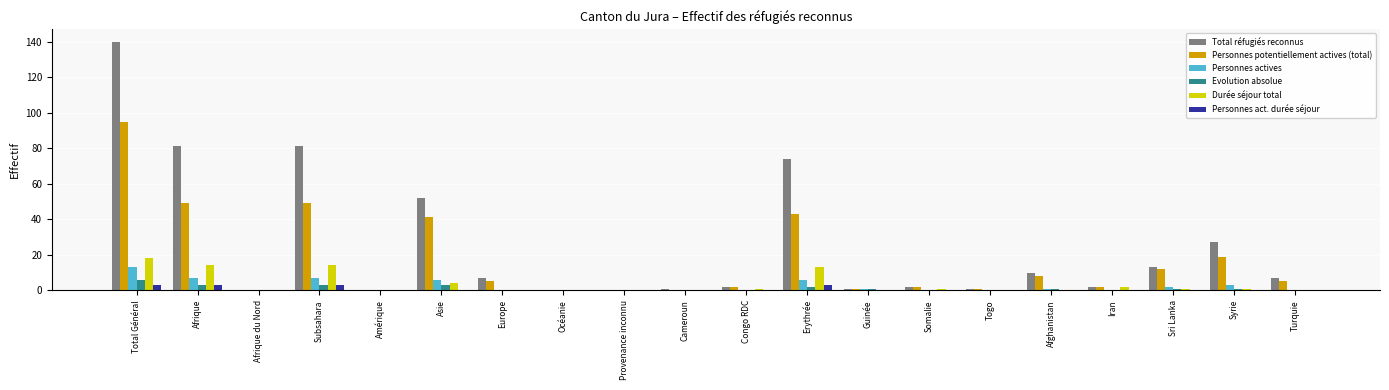

What is the sum of all Personnes actives values?

46